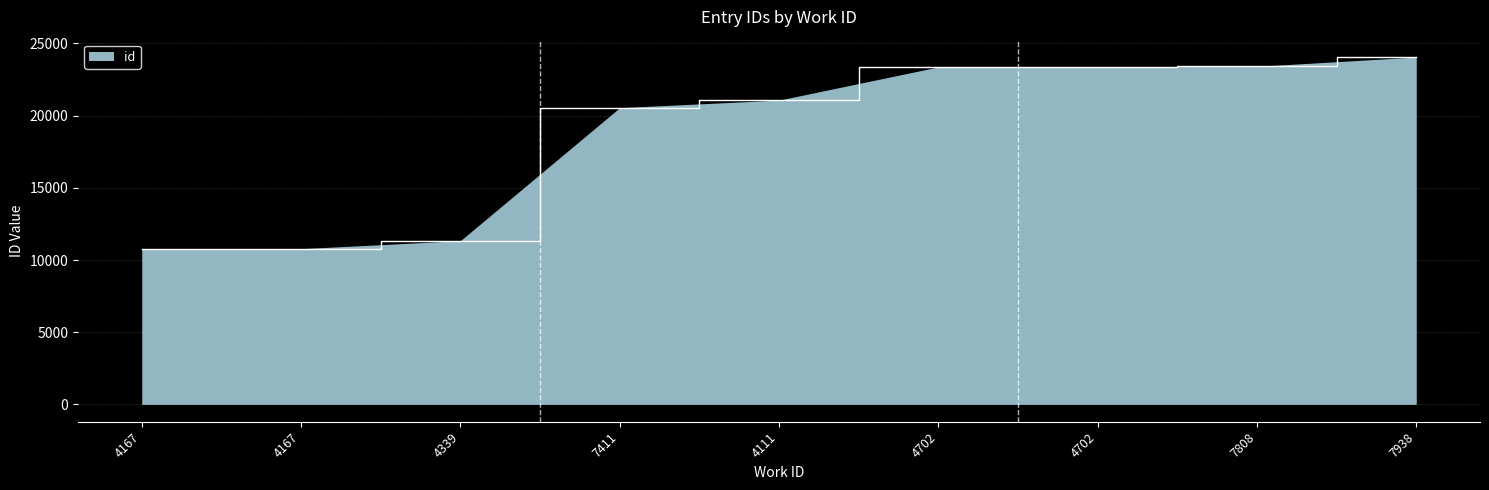

Rank the categories by value from highest to lowest.

7938, 7808, 4702, 4702, 4111, 7411, 4339, 4167, 4167